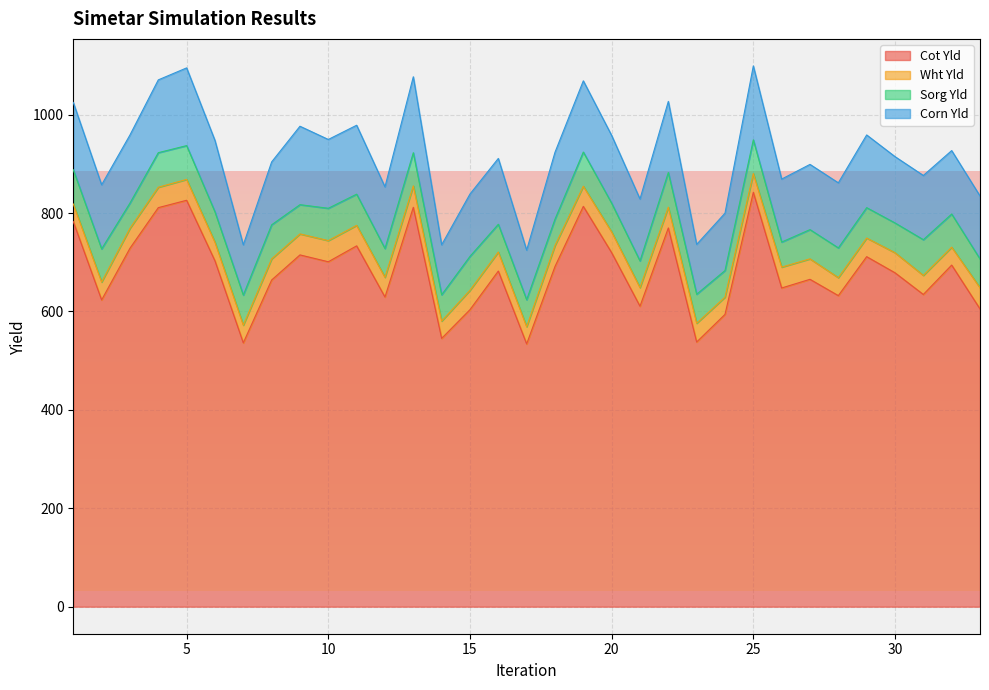

What is the sum of all Cot Yld values?

22475.4